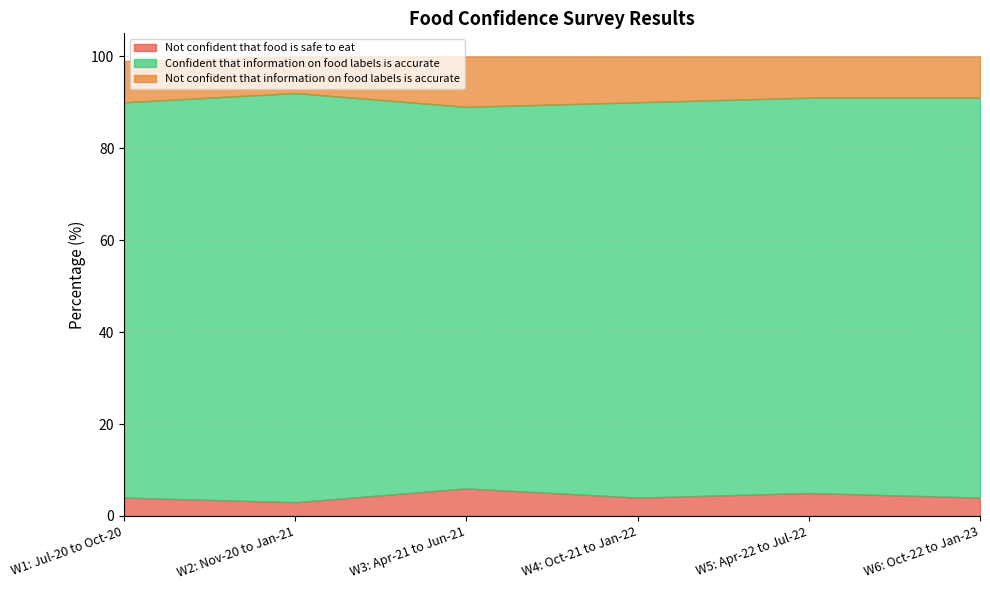

How many lines are shown in the chart?

3